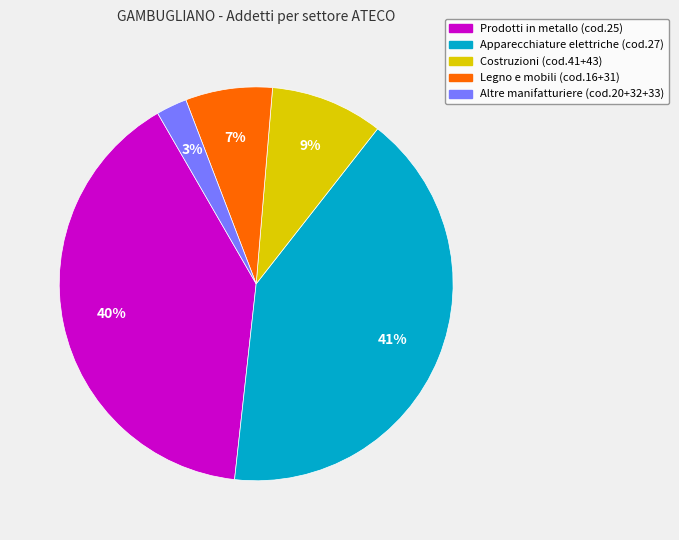

To the nearest percent, what is the average slice percentage?

20%